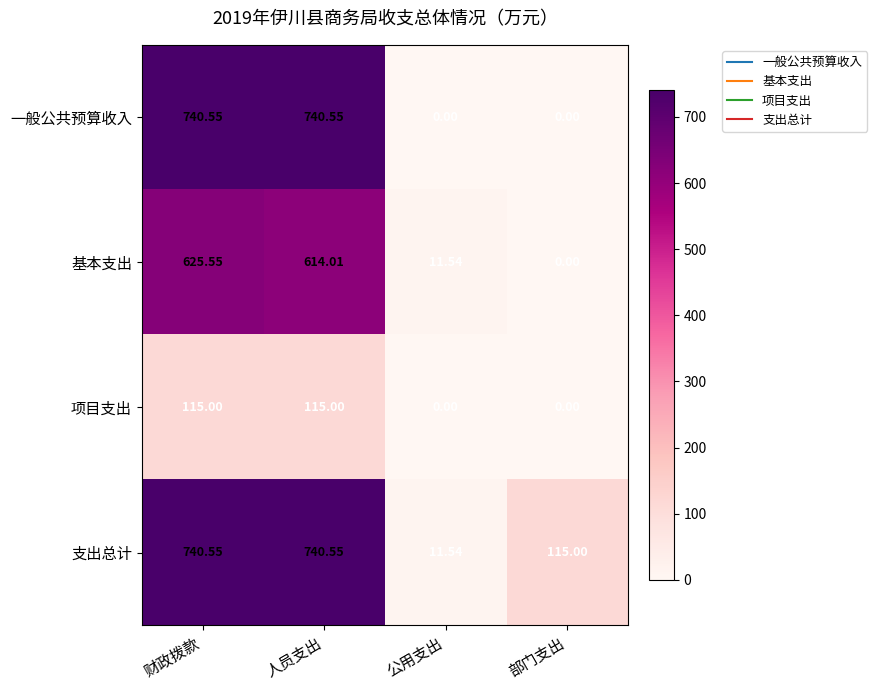

At which label is 支出总计 closest to 376?

部门支出